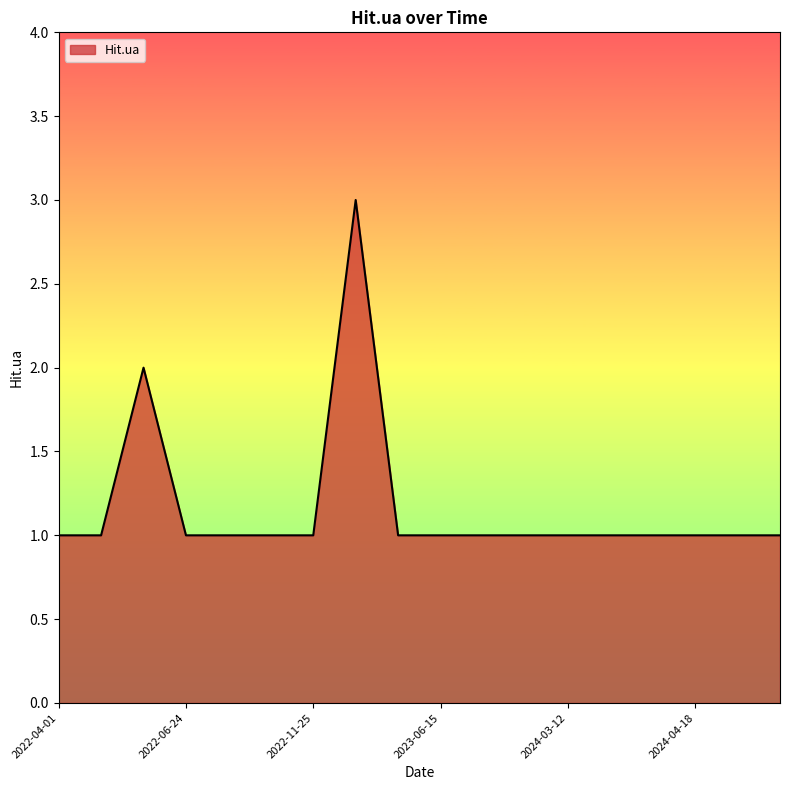

What is the maximum value shown in the chart?

3